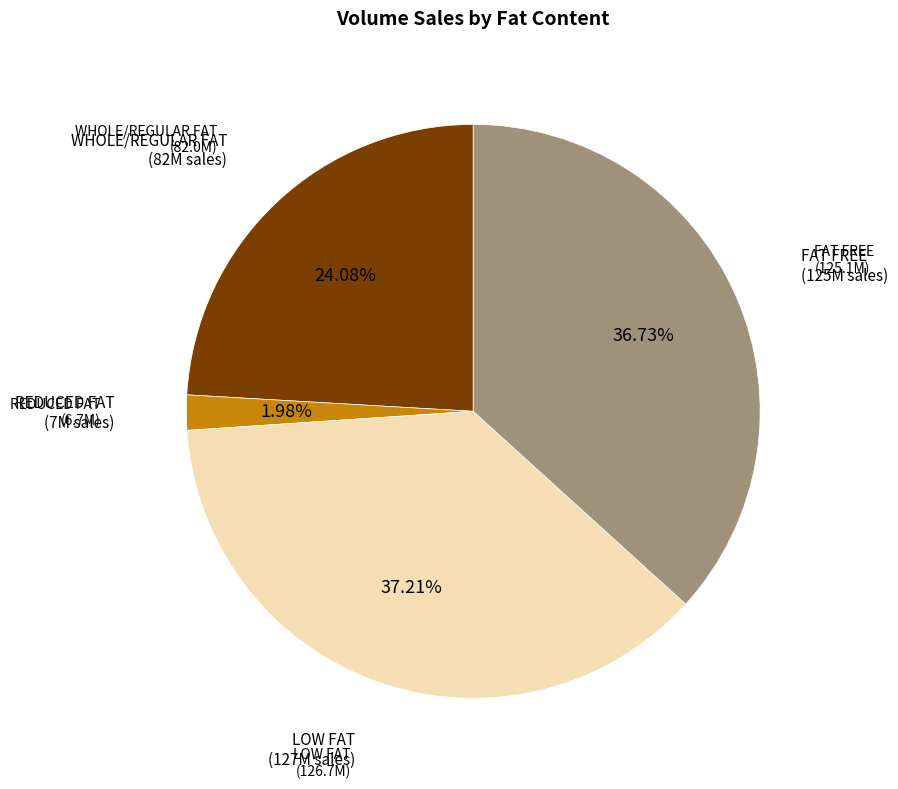

Does any single category account for the majority?

No